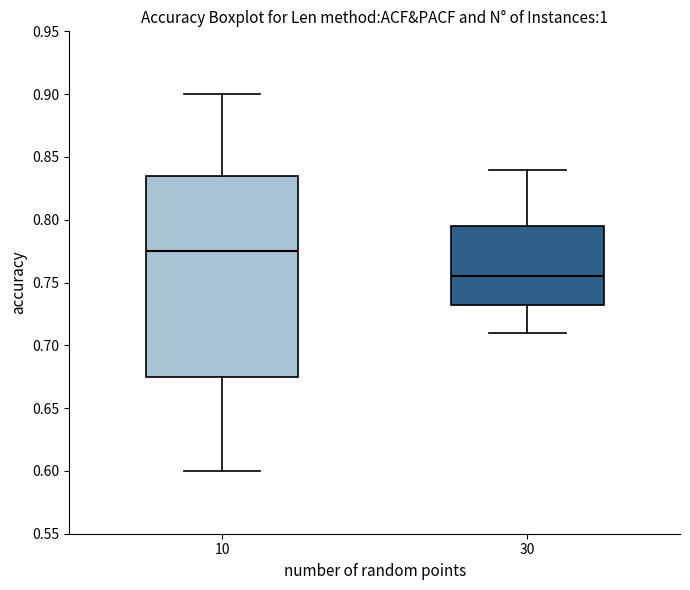

Reading left to right, read every box against the y-axis: the position of its median line, the range the box covers, and the ends of its whiskers. The values are not printed on the chart, so give them approximately, as read against the axis.

10: median 0.775, box 0.675 to 0.835, whiskers 0.600 to 0.900
30: median 0.755, box 0.735 to 0.795, whiskers 0.710 to 0.840